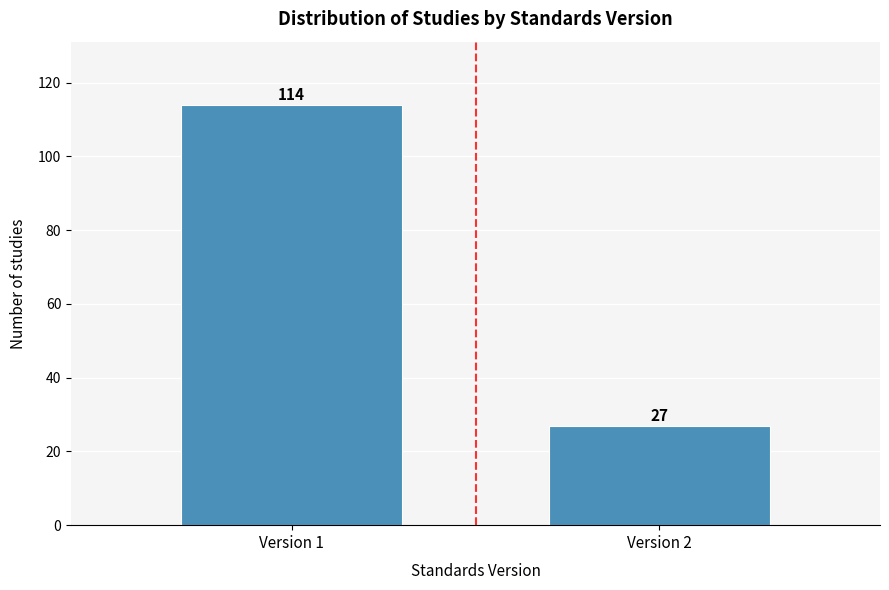

Reading left to right, extract all data points from this chart.

Version 1=114	Version 2=27